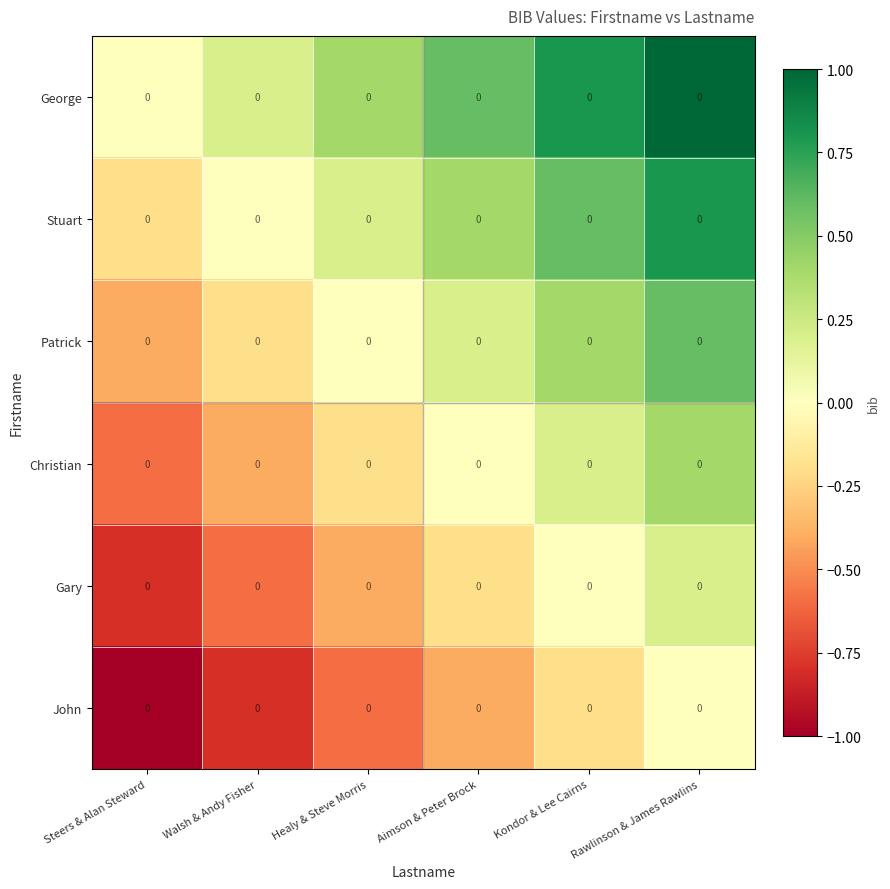

Reading left to right, extract all data points from this chart.

George: Steers & Alan Steward=0.0	Walsh & Andy Fisher=0.0	Healy & Steve Morris=0.0	Aimson & Peter Brock=0.0	Kondor & Lee Cairns=0.0	Rawlinson & James Rawlins=0.0
Stuart: Steers & Alan Steward=0.0	Walsh & Andy Fisher=0.0	Healy & Steve Morris=0.0	Aimson & Peter Brock=0.0	Kondor & Lee Cairns=0.0	Rawlinson & James Rawlins=0.0
Patrick: Steers & Alan Steward=0.0	Walsh & Andy Fisher=0.0	Healy & Steve Morris=0.0	Aimson & Peter Brock=0.0	Kondor & Lee Cairns=0.0	Rawlinson & James Rawlins=0.0
Christian: Steers & Alan Steward=0.0	Walsh & Andy Fisher=0.0	Healy & Steve Morris=0.0	Aimson & Peter Brock=0.0	Kondor & Lee Cairns=0.0	Rawlinson & James Rawlins=0.0
Gary: Steers & Alan Steward=0.0	Walsh & Andy Fisher=0.0	Healy & Steve Morris=0.0	Aimson & Peter Brock=0.0	Kondor & Lee Cairns=0.0	Rawlinson & James Rawlins=0.0
John: Steers & Alan Steward=0.0	Walsh & Andy Fisher=0.0	Healy & Steve Morris=0.0	Aimson & Peter Brock=0.0	Kondor & Lee Cairns=0.0	Rawlinson & James Rawlins=0.0